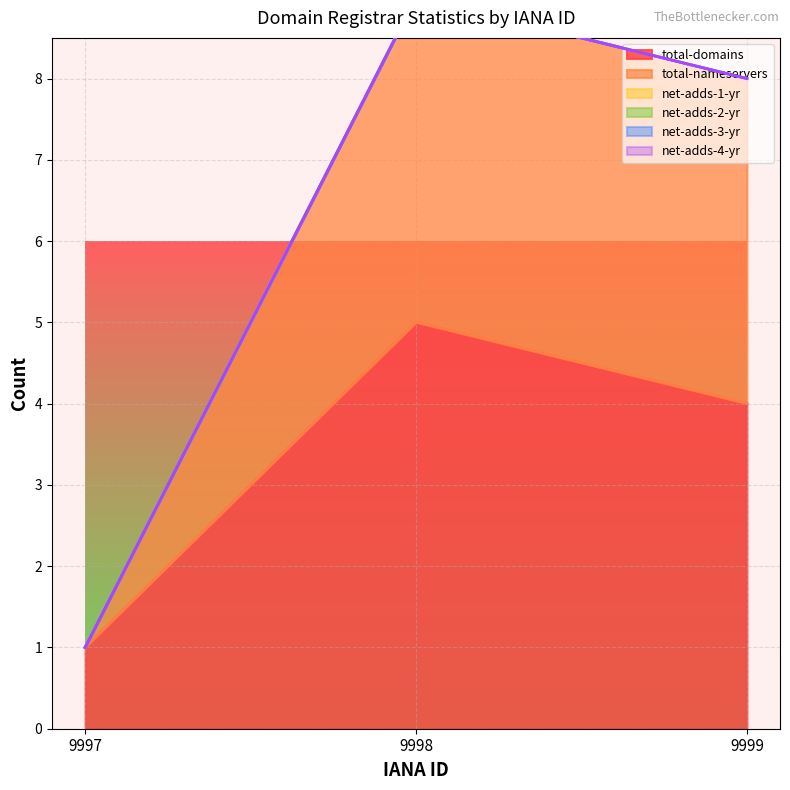

Where is total-domains nearest to the value 3?

9999